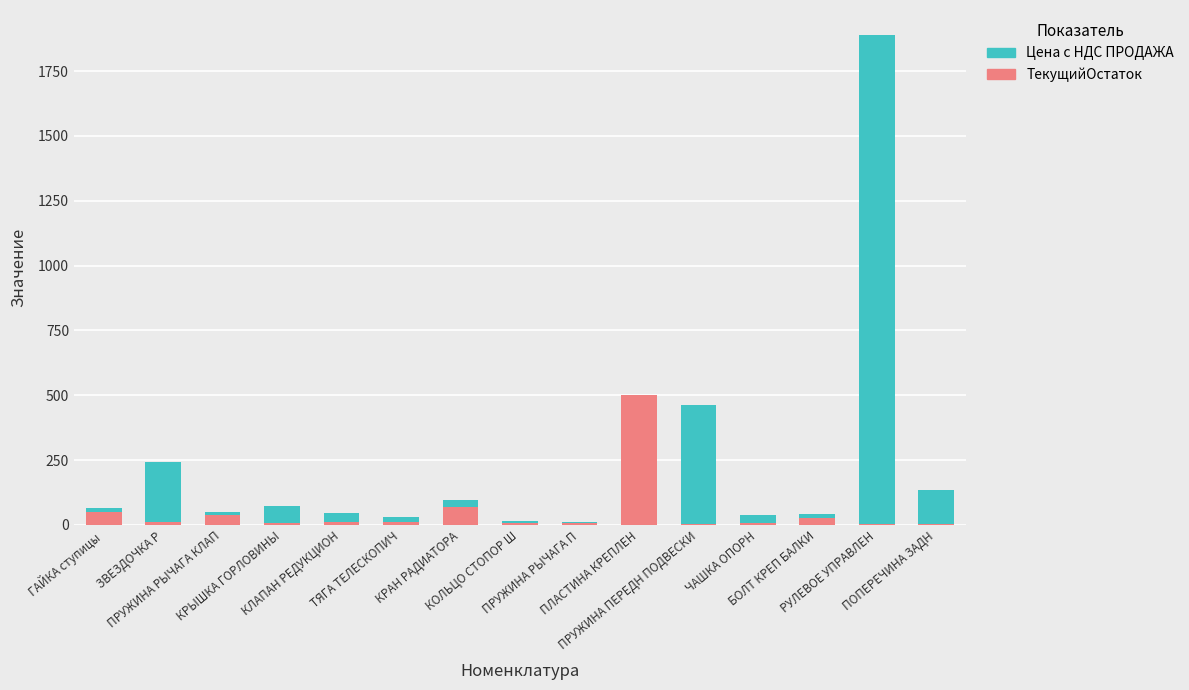

What is the maximum value for ТекущийОстаток?

500.0